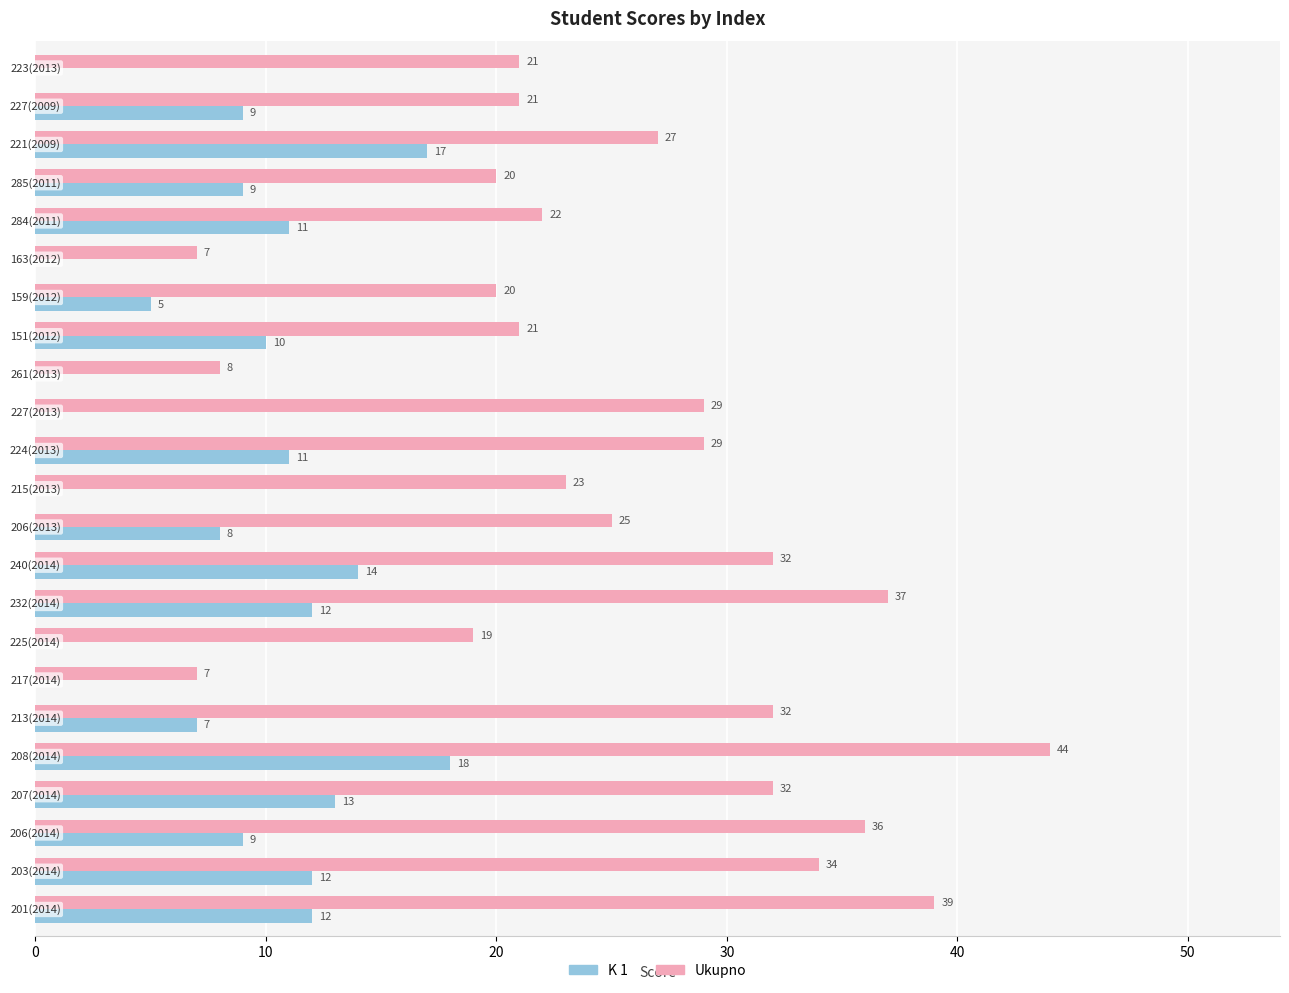

What is the maximum value for K 1?

18